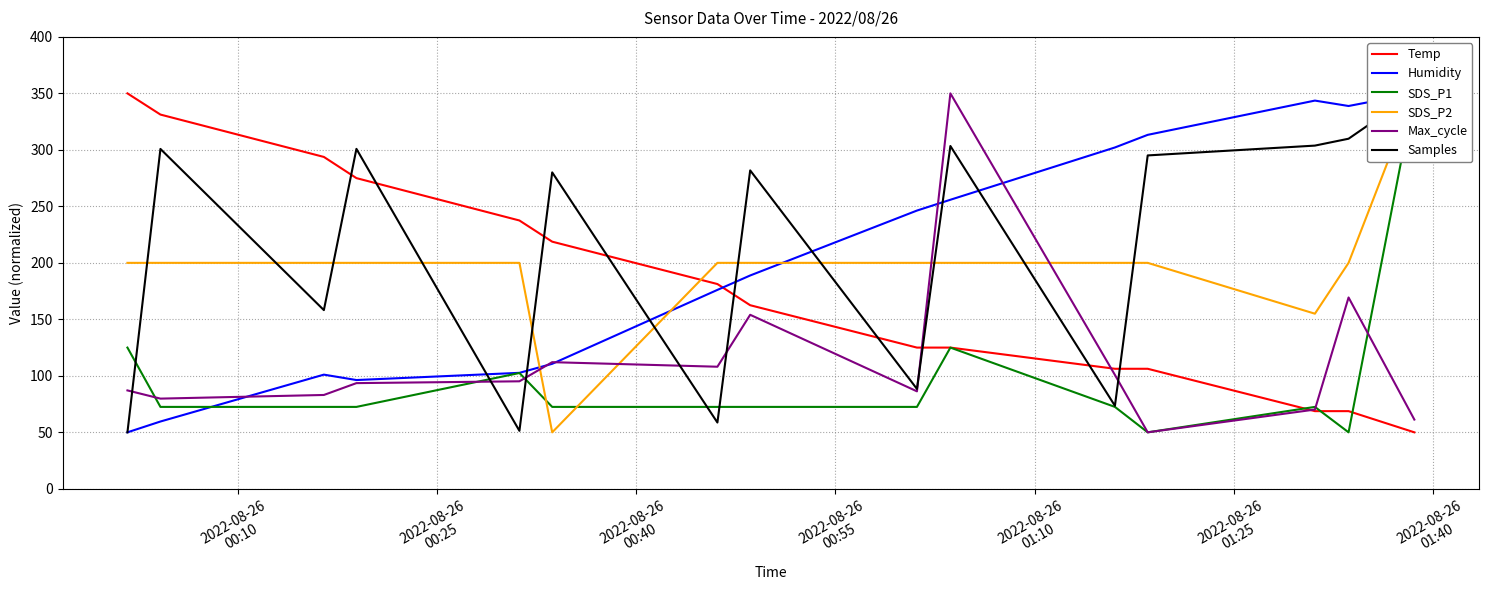

What value does the SDS_P2 series have at 2022-08-26
00:10?

200.0